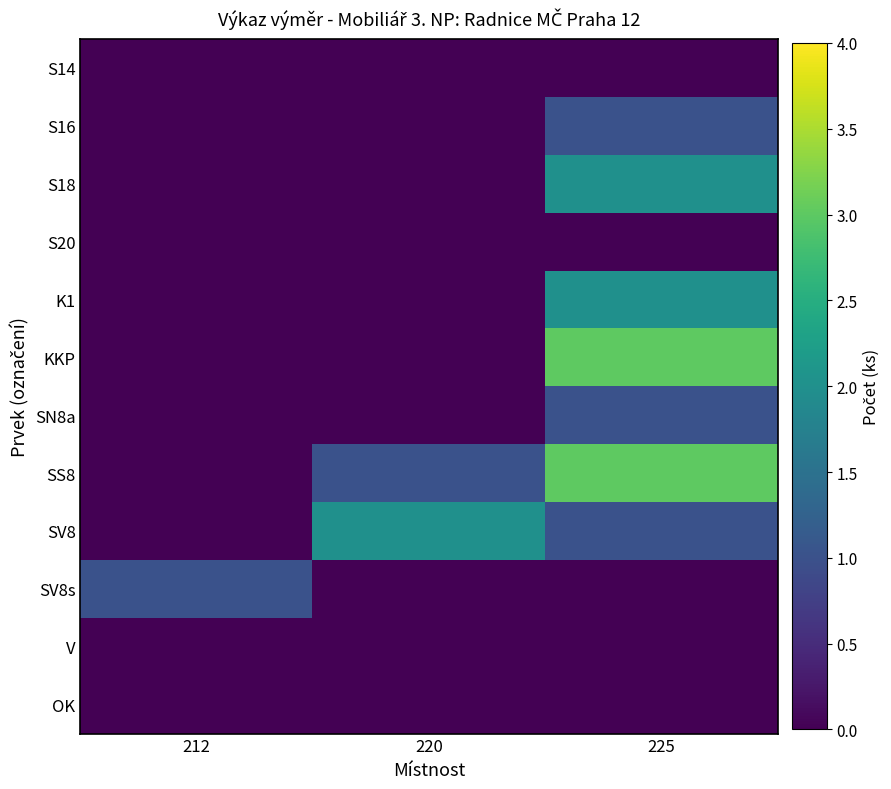

Which series has the largest range (max minus min)?

KKP